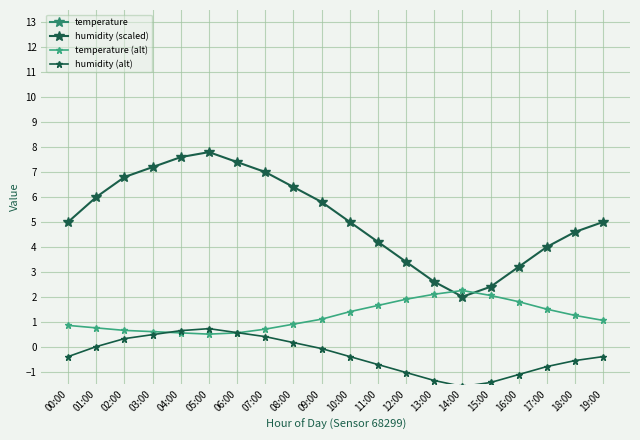

Where is the first local maximum for temperature?

14:00